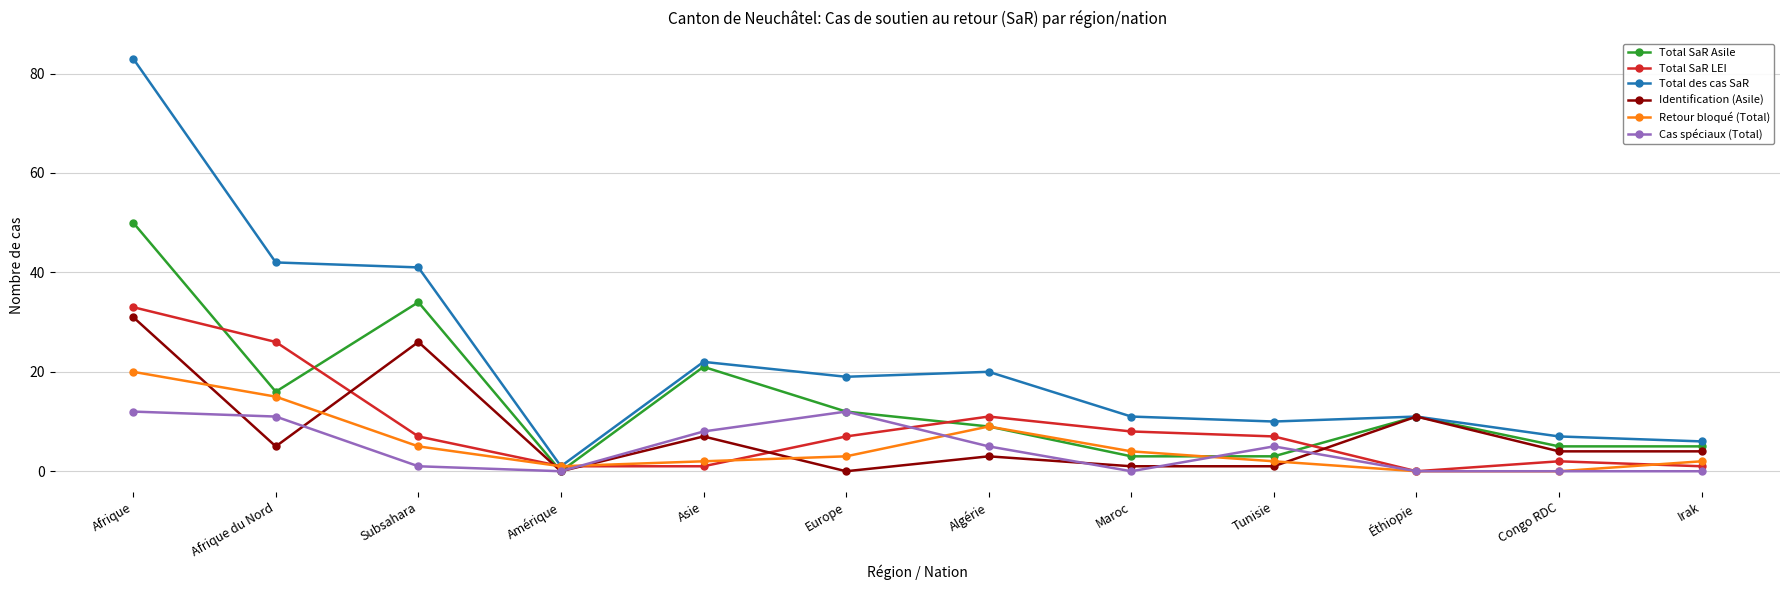

What are all the series names shown in the legend?

Total SaR Asile, Total SaR LEI, Total des cas SaR, Identification (Asile), Retour bloqué (Total), Cas spéciaux (Total)